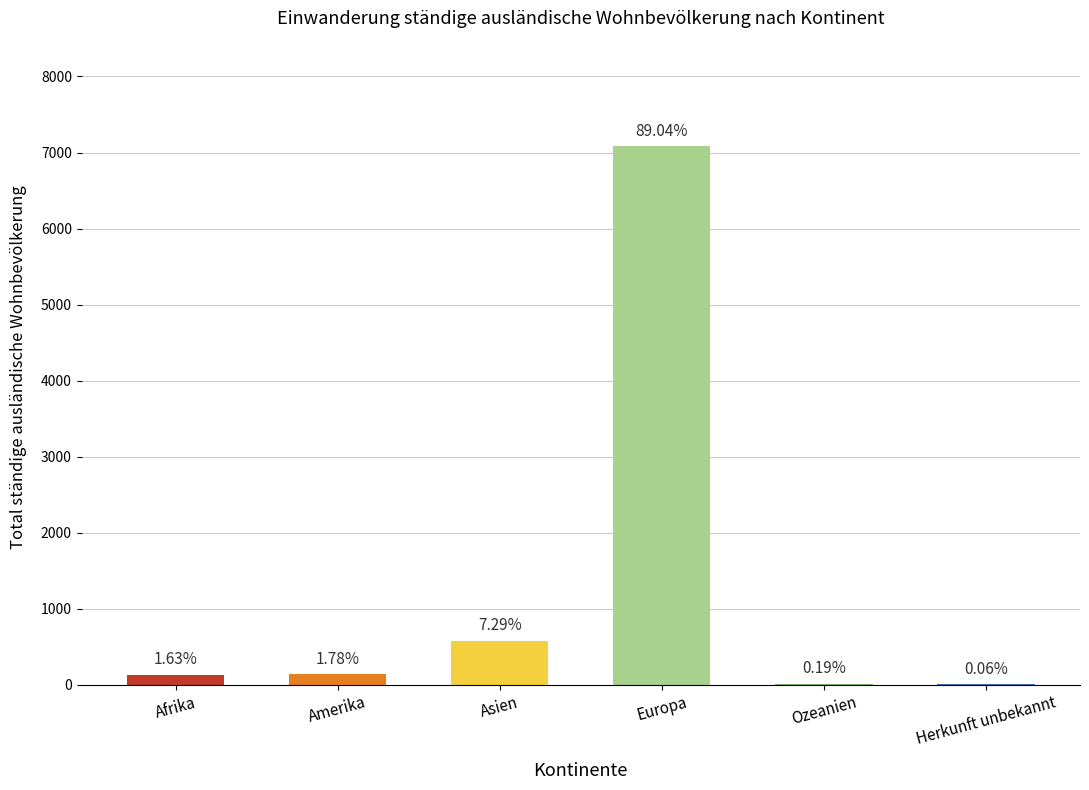

True or false: the data shows 5 at Herkunft unbekannt.

True